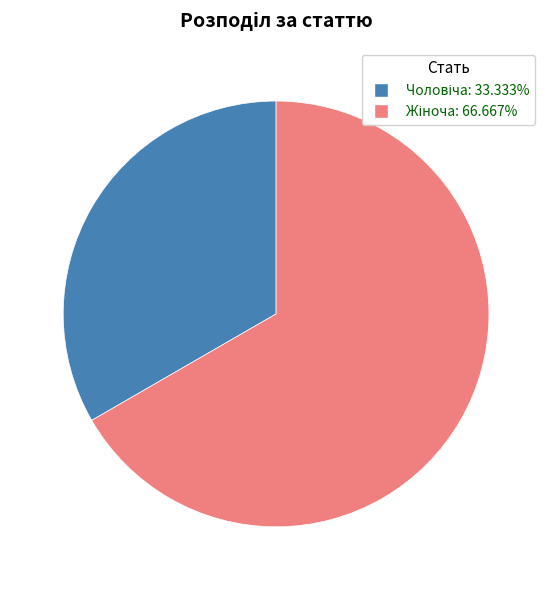

Is there a majority slice in this chart?

Yes